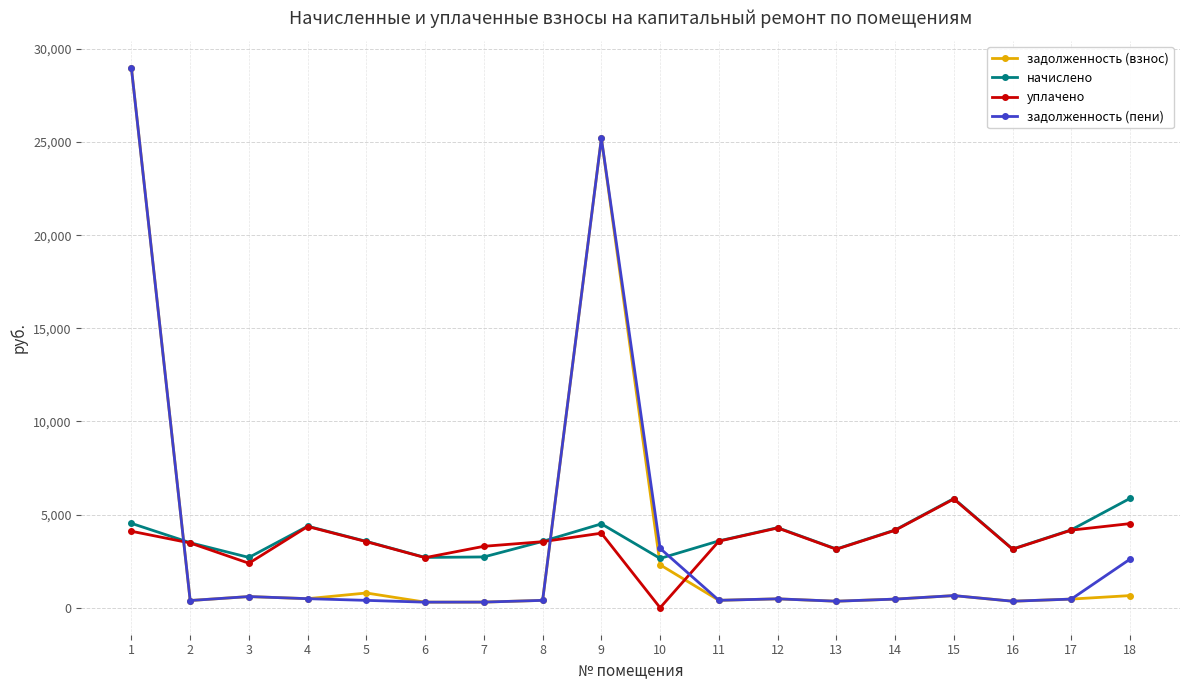

True or false: начислено has a value of 2987.6 at 15.

False